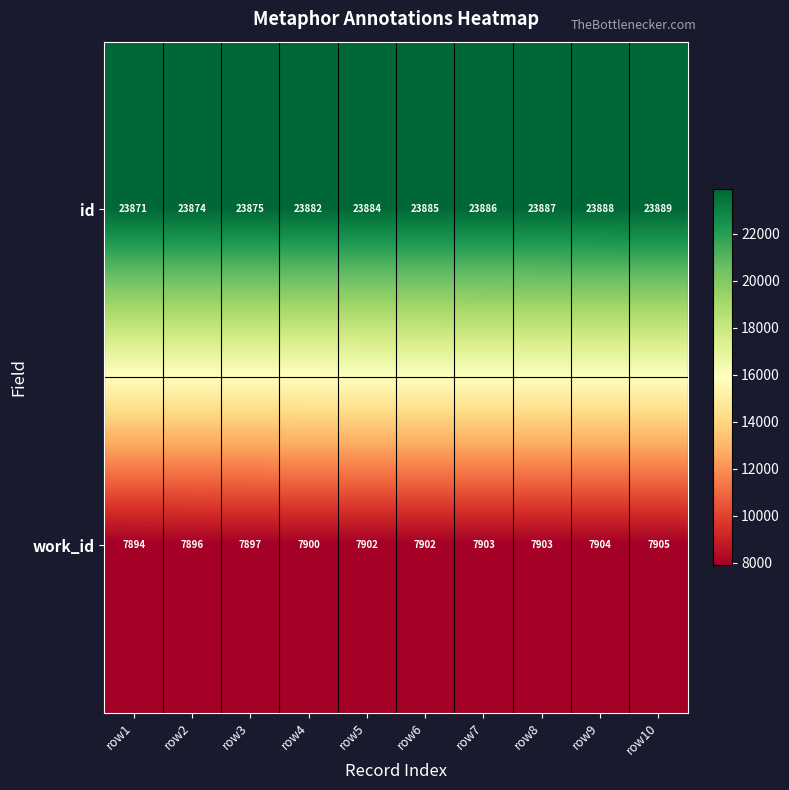

What is the minimum value for work_id?

7894